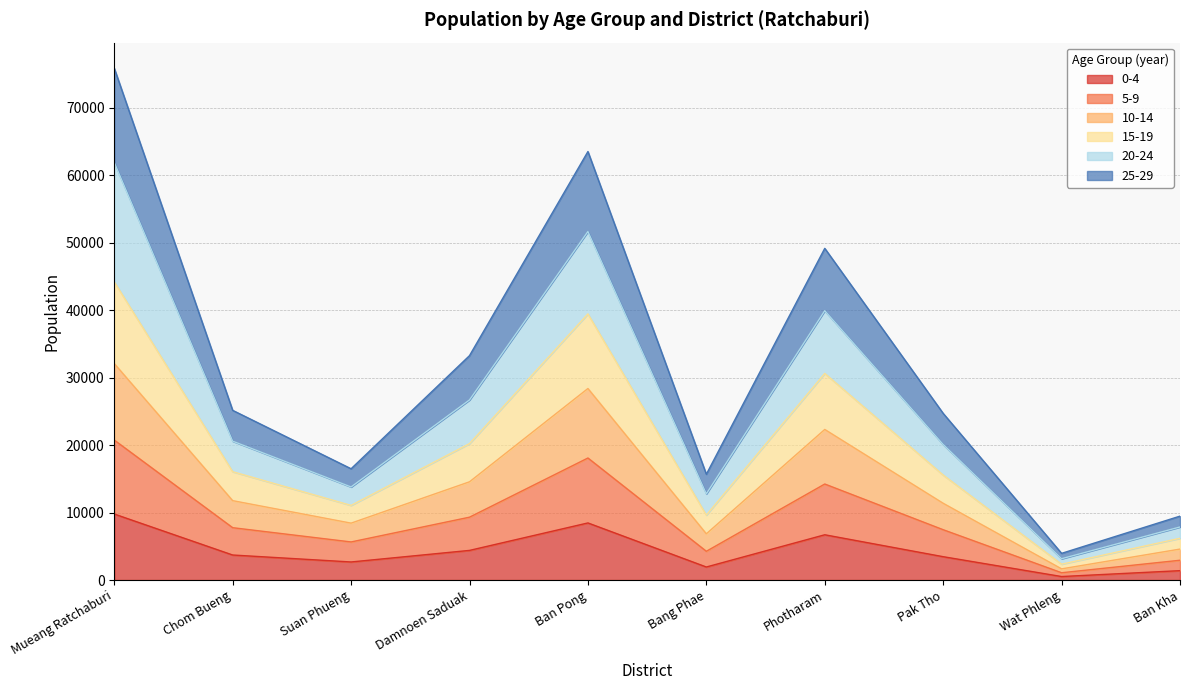

Count the number of data series in this chart.

6